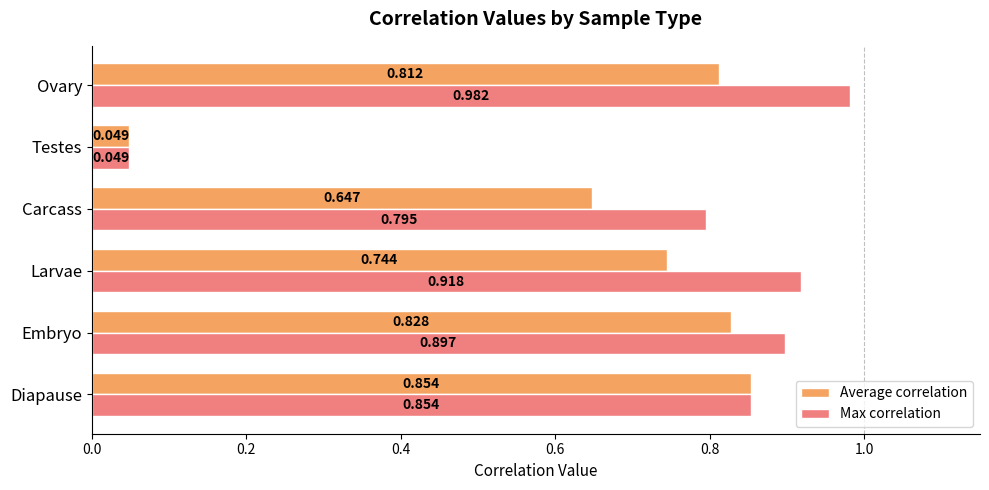

Between Larvae and Carcass, which series saw the biggest shift?

Max correlation